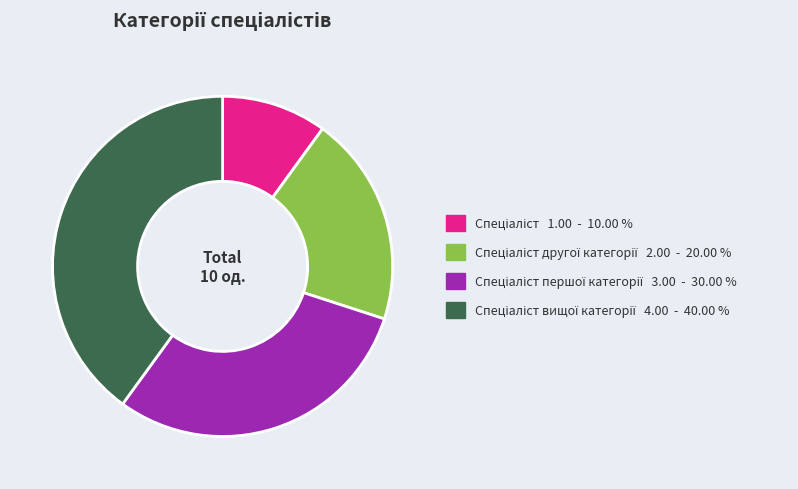

Is there a majority slice in this chart?

No